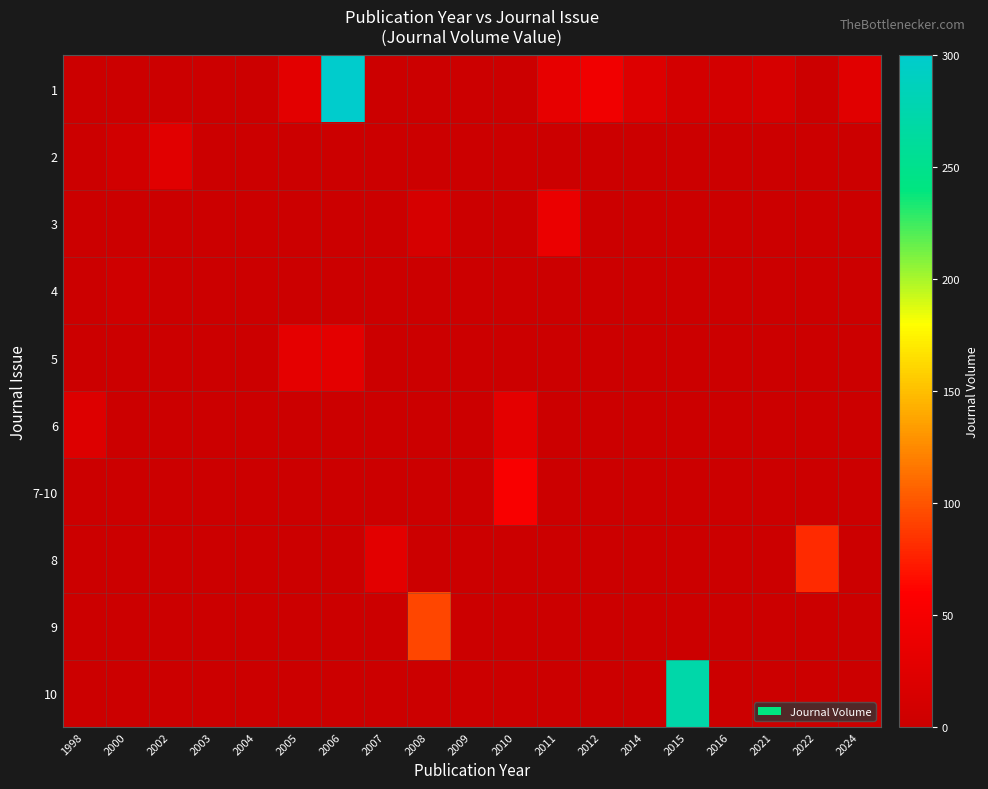

At how many categories does at least one series exceed 727?

1